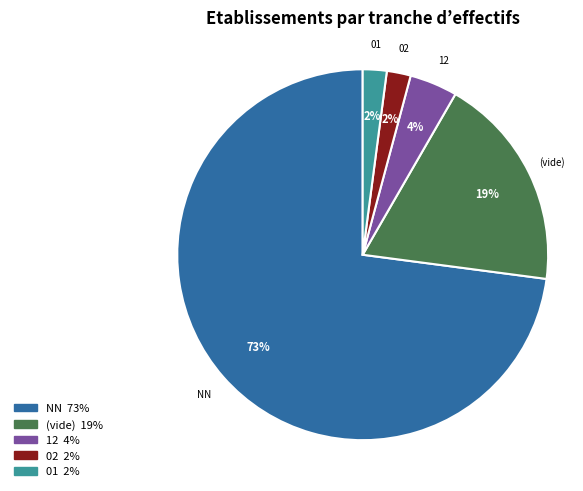

To the nearest percent, what is the difference between the largest and smallest slice percentages?

71%